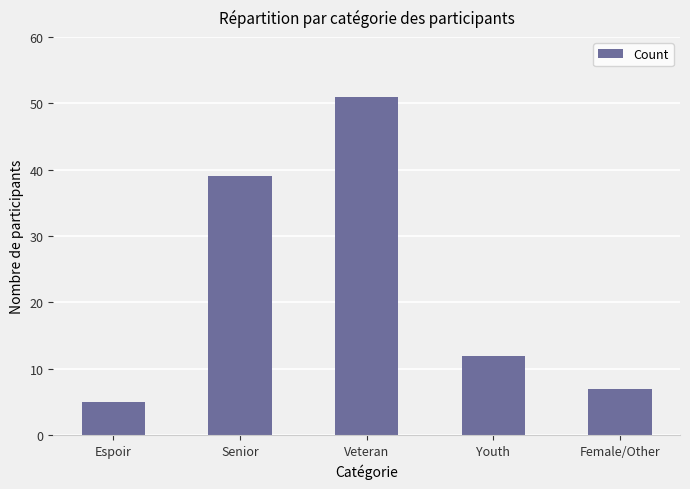

What is the smallest value displayed?

5